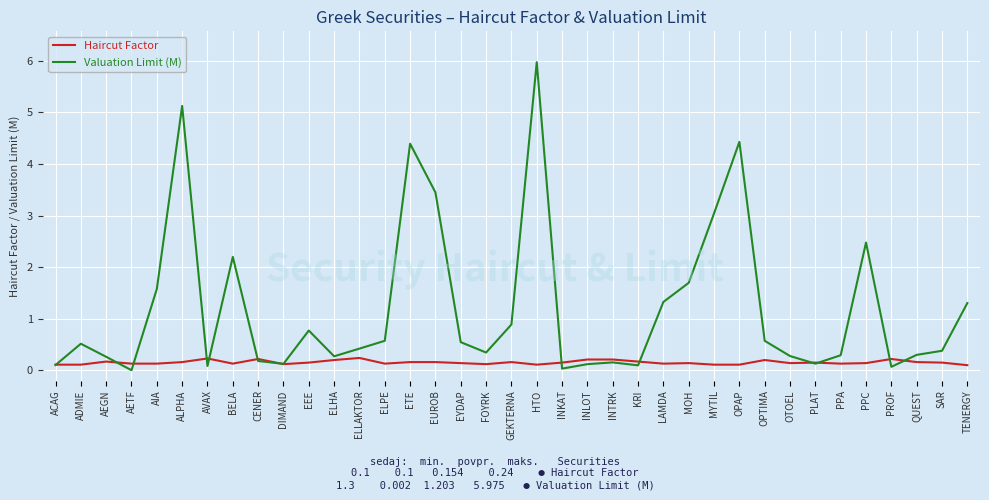

What is the maximum value shown in the chart?

6.0